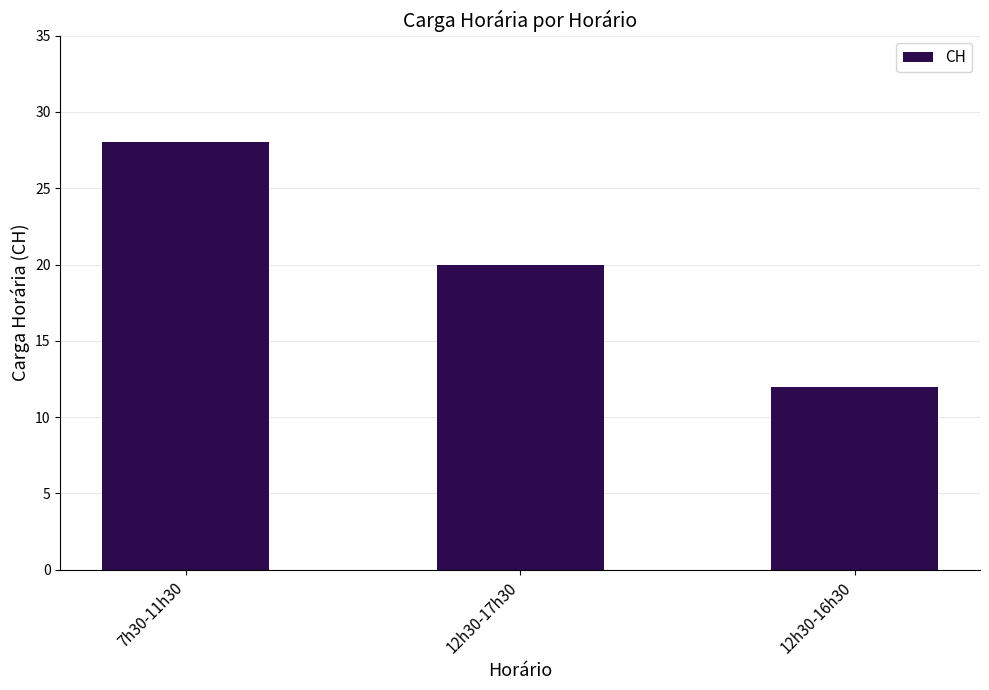

Reading left to right, list all the values displayed in this chart.

28	20	12